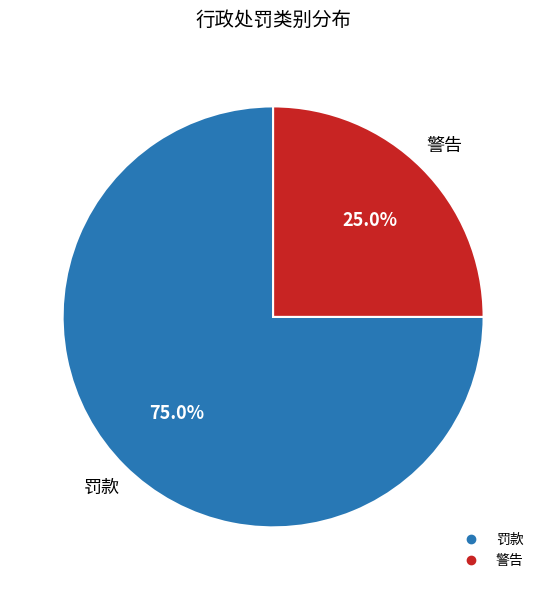

What is the largest slice in the pie chart?

罚款